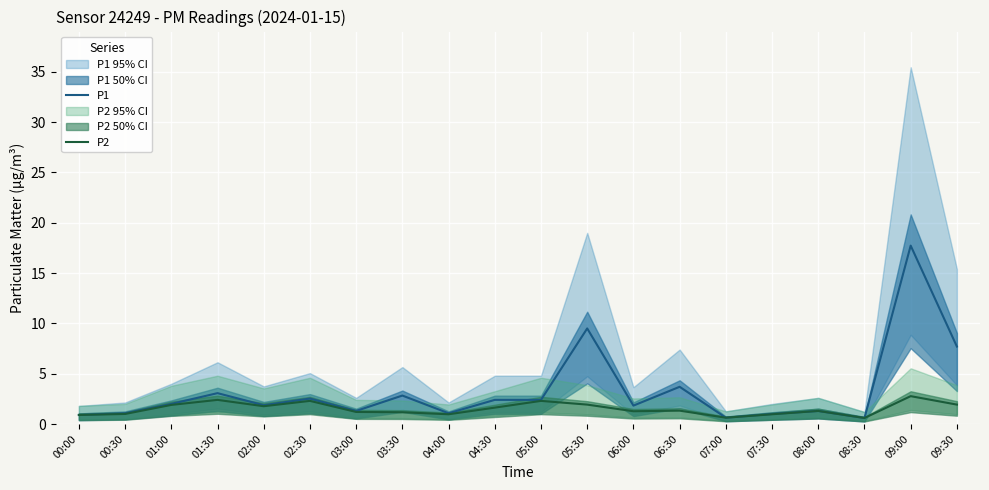

Rank the series at 09:00 from highest to lowest value.

P1, P2